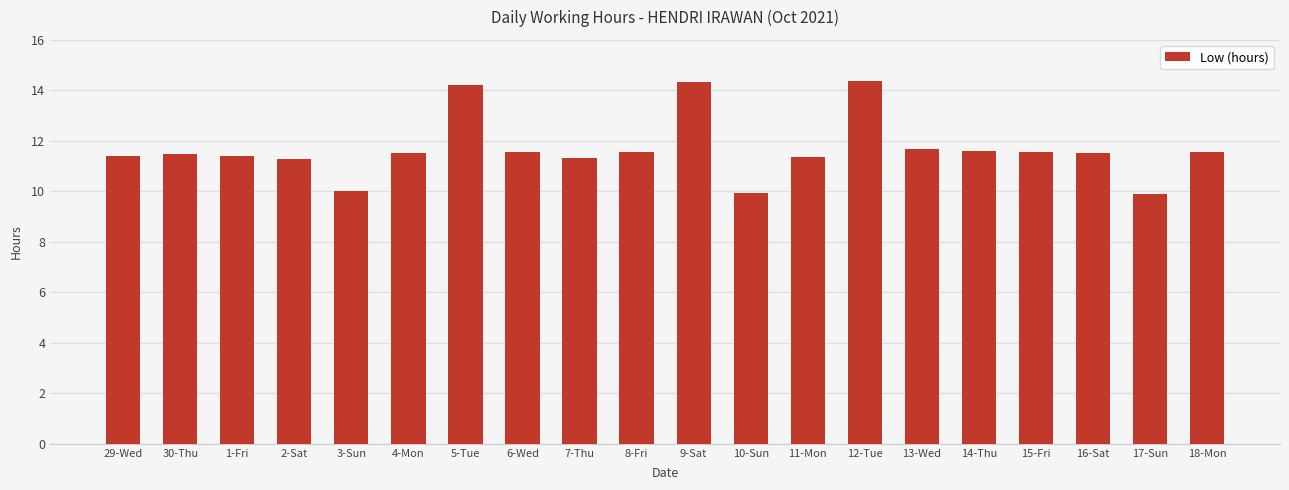

What is the difference between the maximum and minimum values?

4.5